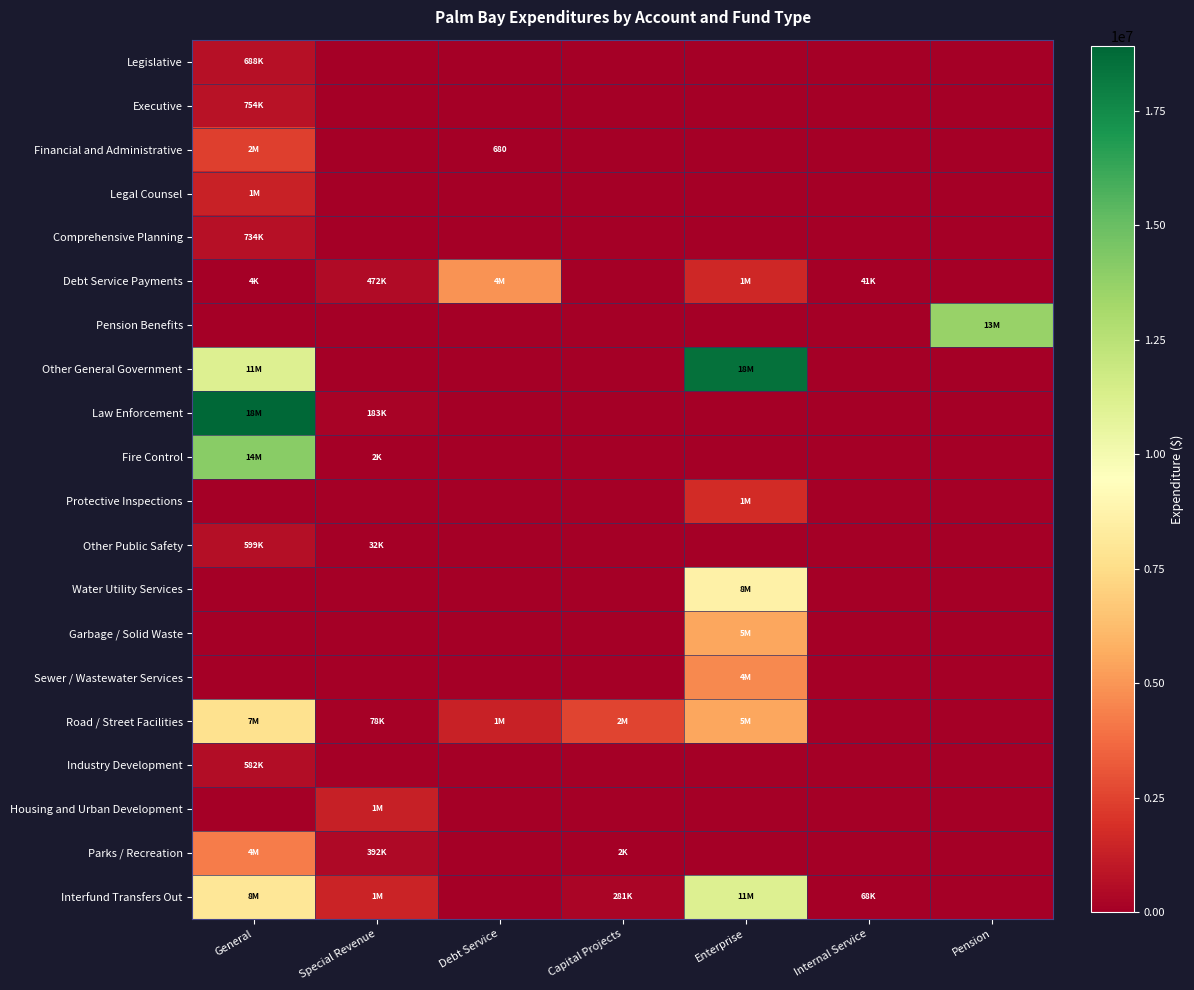

Which category has the lowest value in the Garbage / Solid Waste series?

General